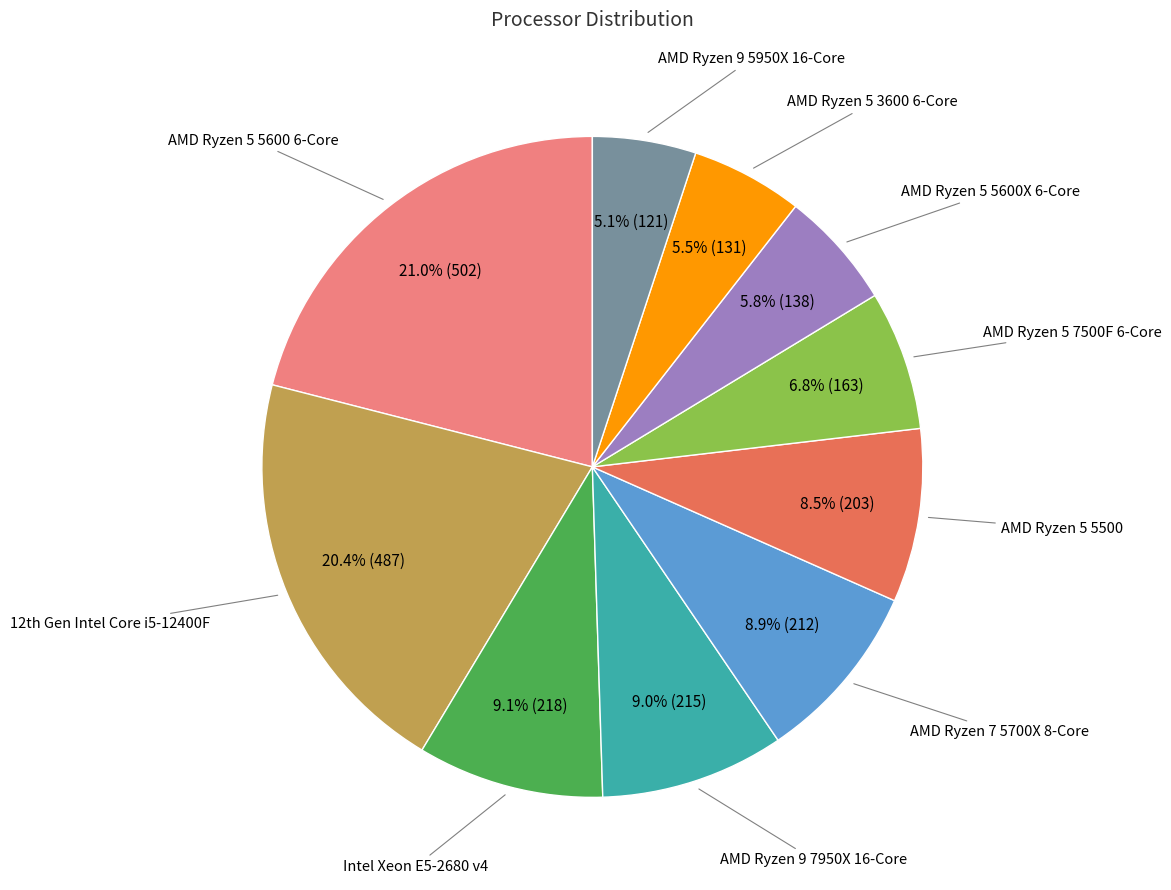

To the nearest percent, what is the average slice percentage?

10%